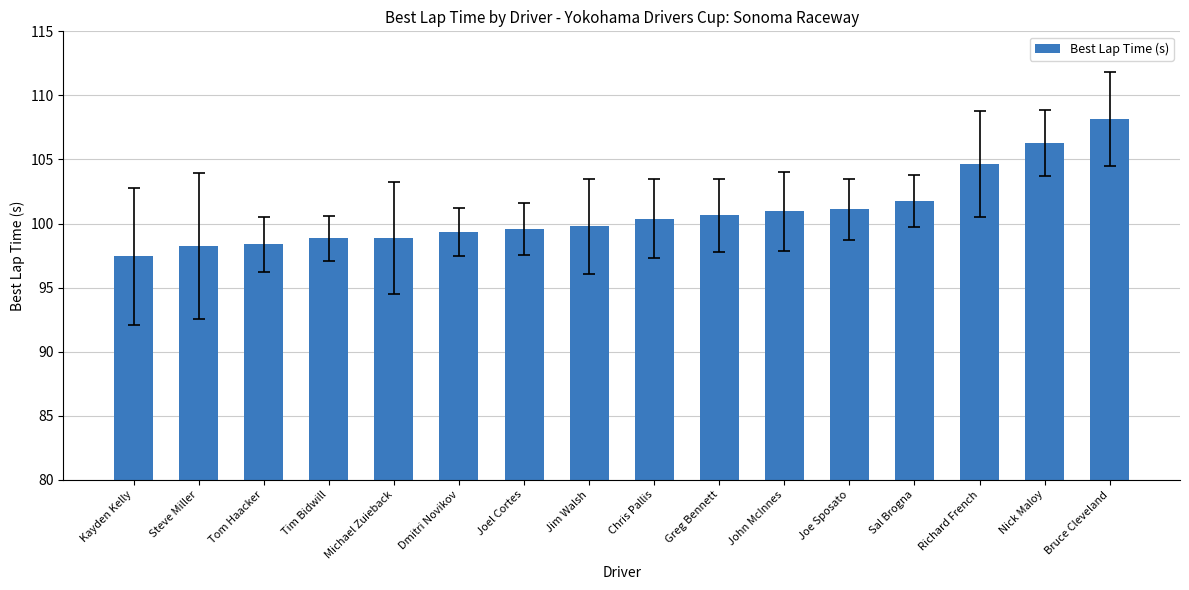

How many values are below 100?

8